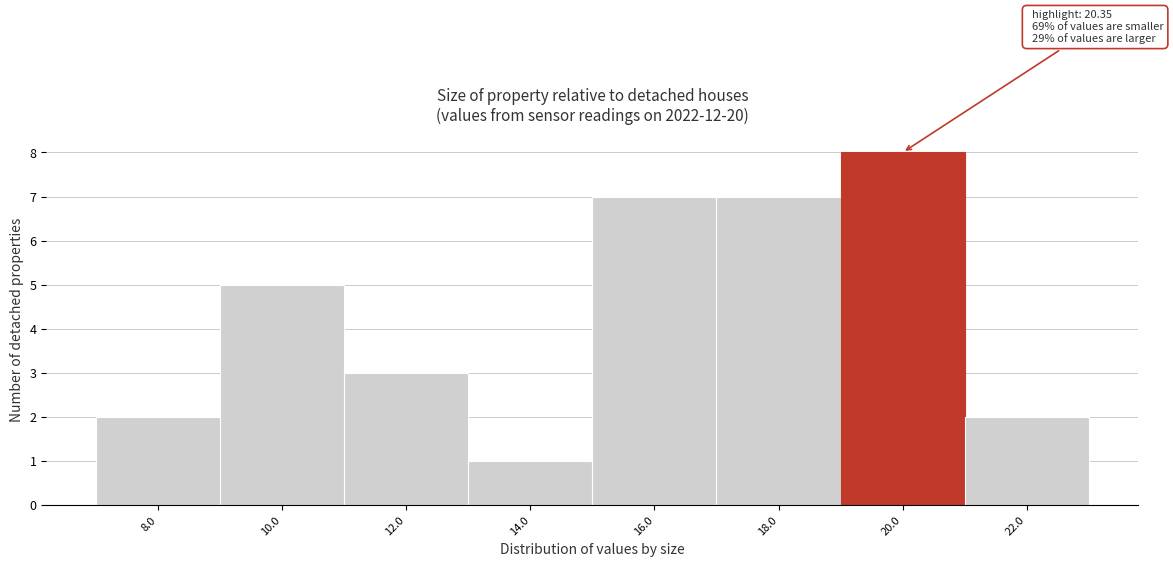

Reading right to left, what are all the values shown in this chart?

22.0=2	20.0=8	18.0=7	16.0=7	14.0=1	12.0=3	10.0=5	8.0=2